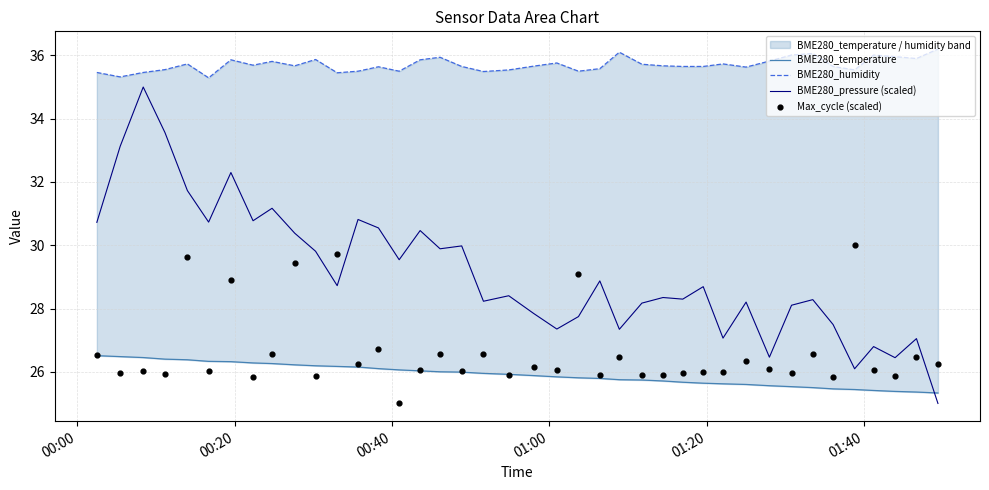

What is the minimum value for BME280_pressure (scaled)?

25.0